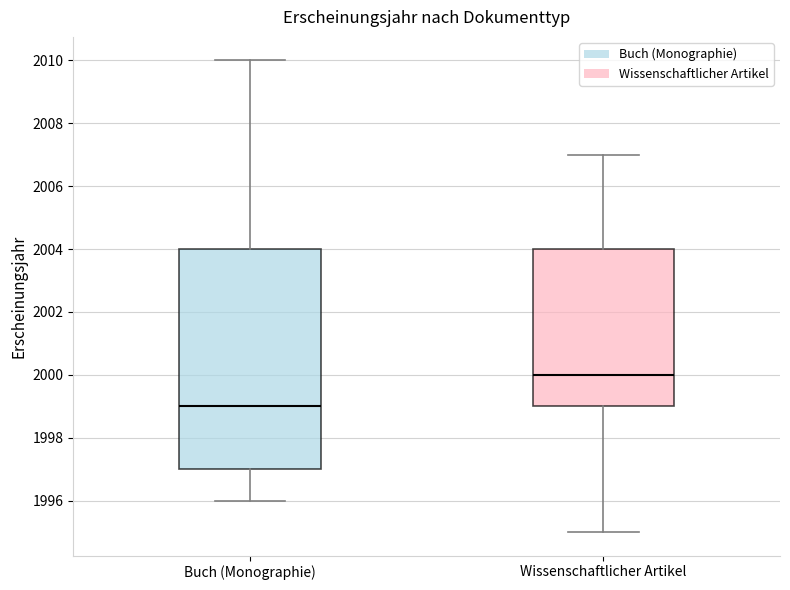

Where does the median line of the box for Buch (Monographie) sit on the y-axis? The values are not printed on the chart, so give them approximately, as read against the axis.

1999